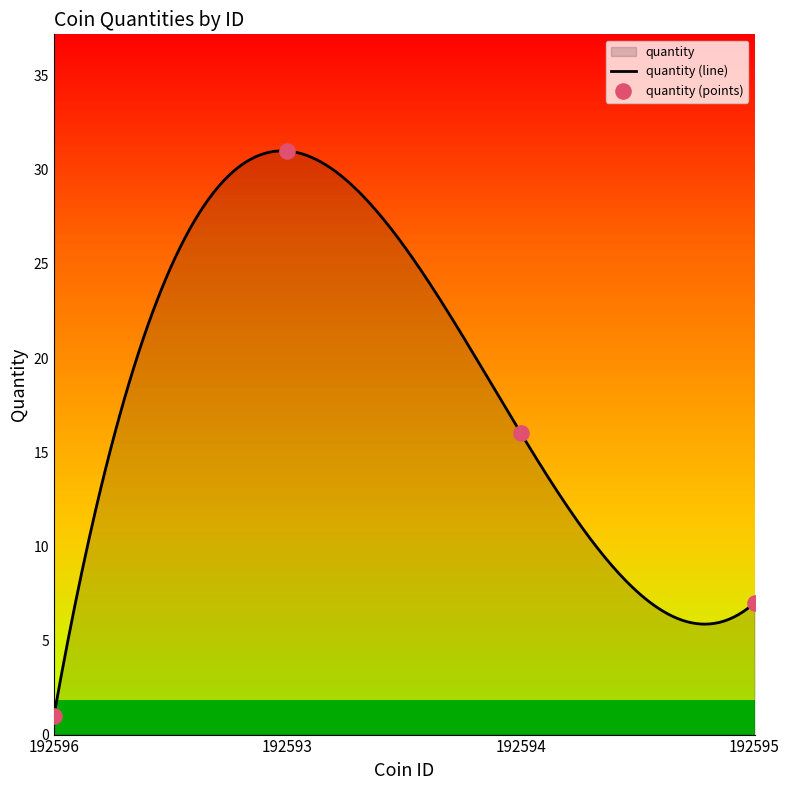

What is the change in value from 192596 to 192594?

+15